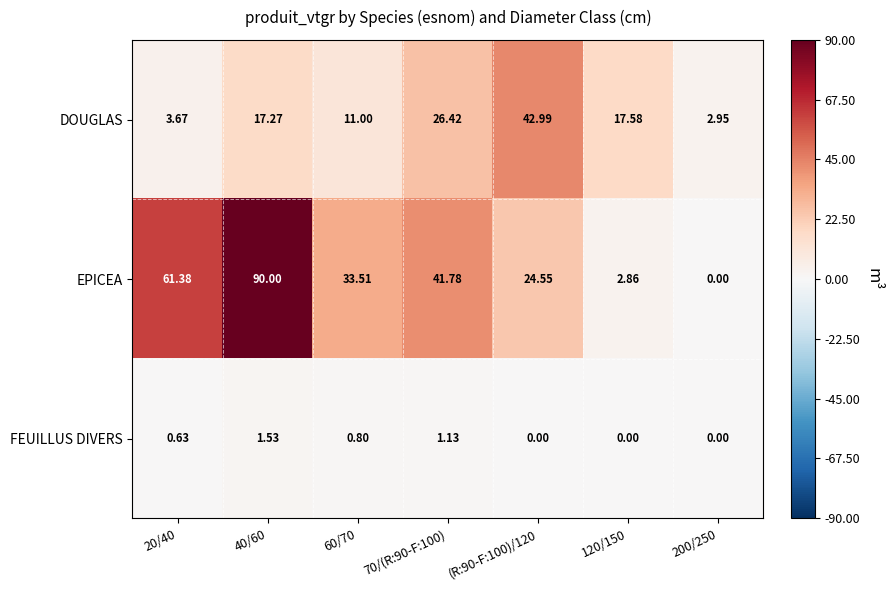

List the series in order of their overall mean, lowest first.

FEUILLUS DIVERS, DOUGLAS, EPICEA